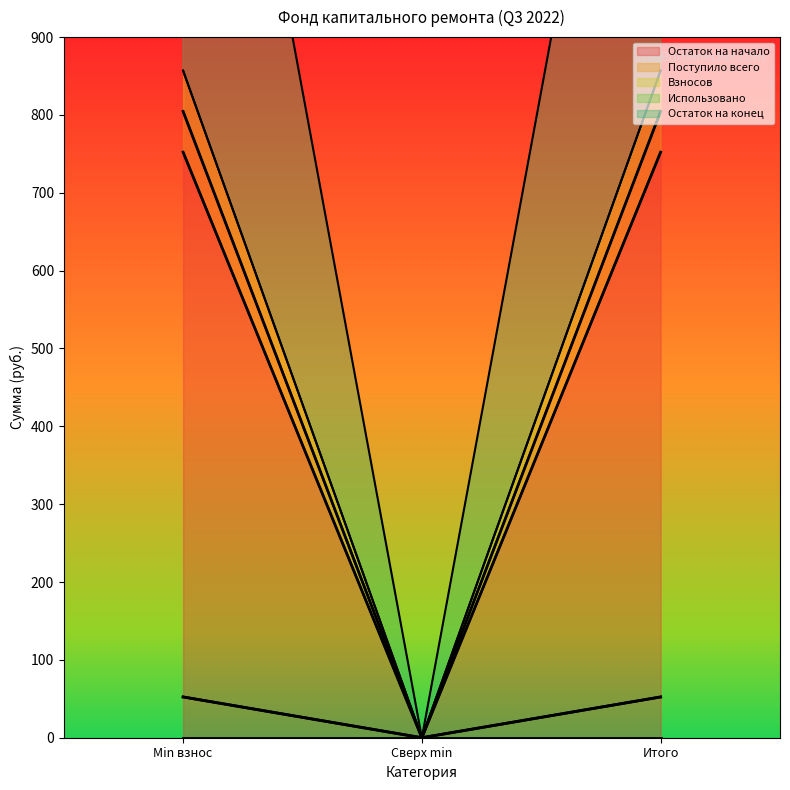

What is the greatest value displayed?

856.9